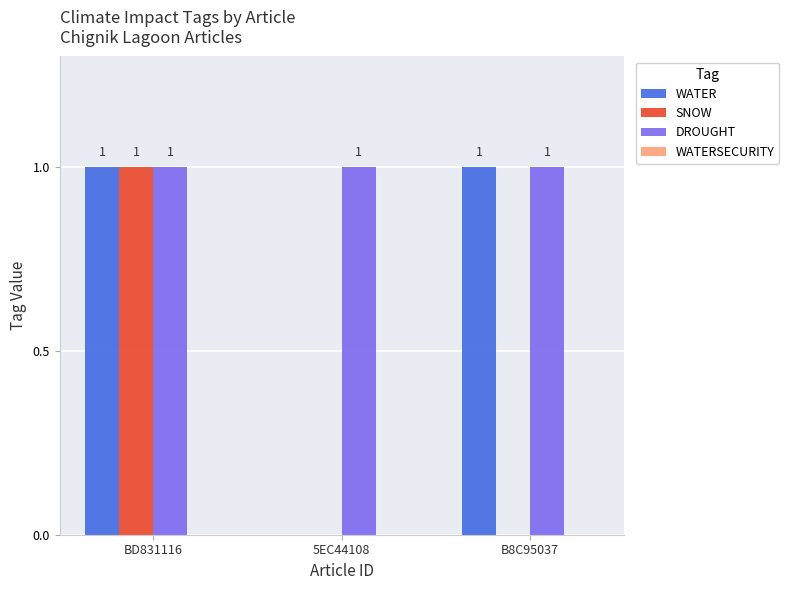

Read the DROUGHT value at BD831116.

1